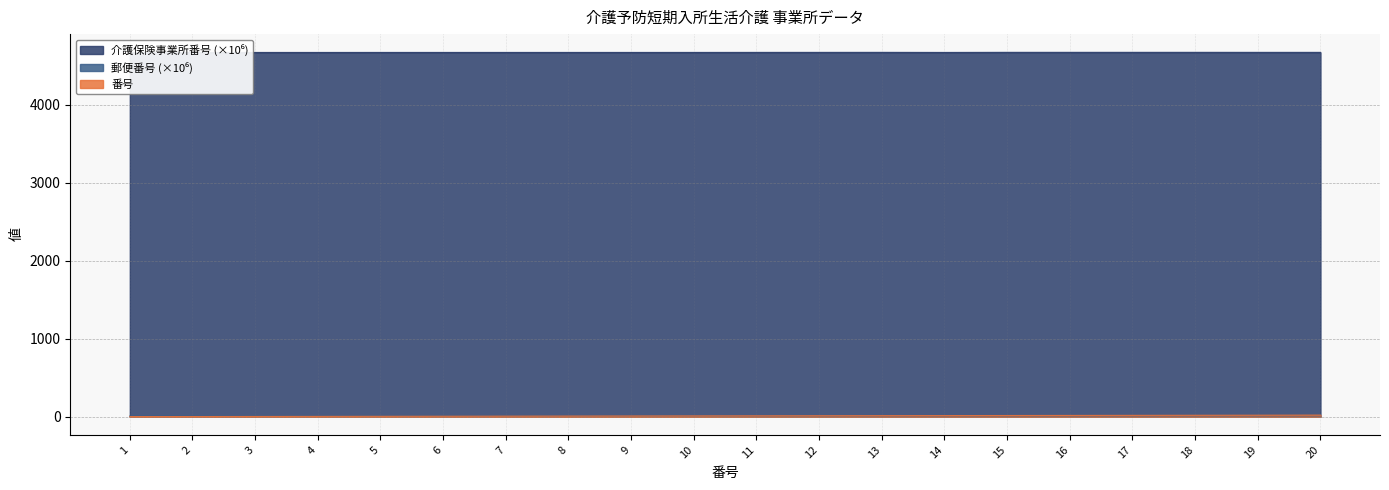

How many interior local peaks does the 介護保険事業所番号 series have?

2